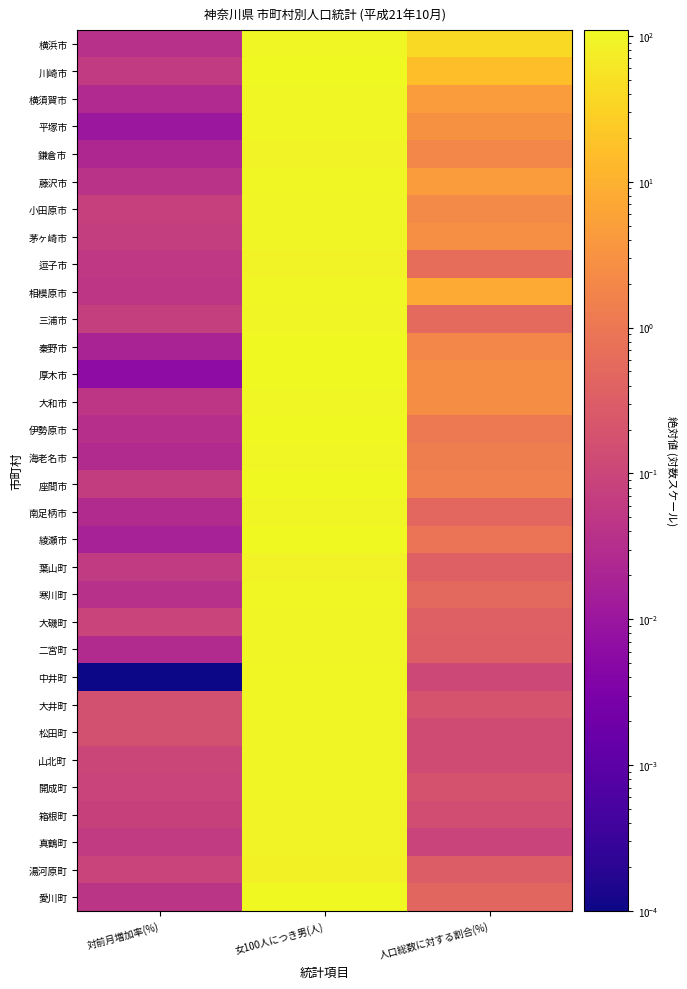

Which category has the highest value across all series?

女100人につき男(人)